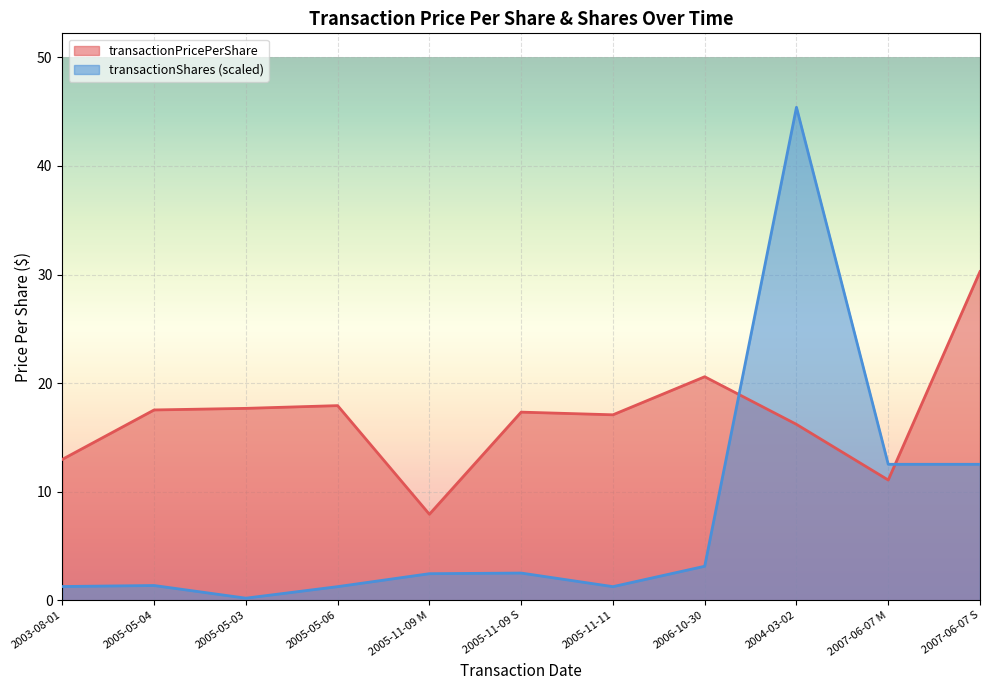

Reading left to right, transcribe all the data shown in this chart.

transactionPricePerShare: 2003-08-01=13.0	2005-05-04=17.5	2005-05-03=17.7	2005-05-06=17.9	2005-11-09 M=7.9	2005-11-09 S=17.3	2005-11-11=17.1	2006-10-30=20.6	2004-03-02=16.2	2007-06-07 M=11.1	2007-06-07 S=30.3
transactionShares: 2003-08-01=1.3	2005-05-04=1.4	2005-05-03=0.2	2005-05-06=1.3	2005-11-09 M=2.4	2005-11-09 S=2.5	2005-11-11=1.3	2006-10-30=3.1	2004-03-02=45.4	2007-06-07 M=12.5	2007-06-07 S=12.5